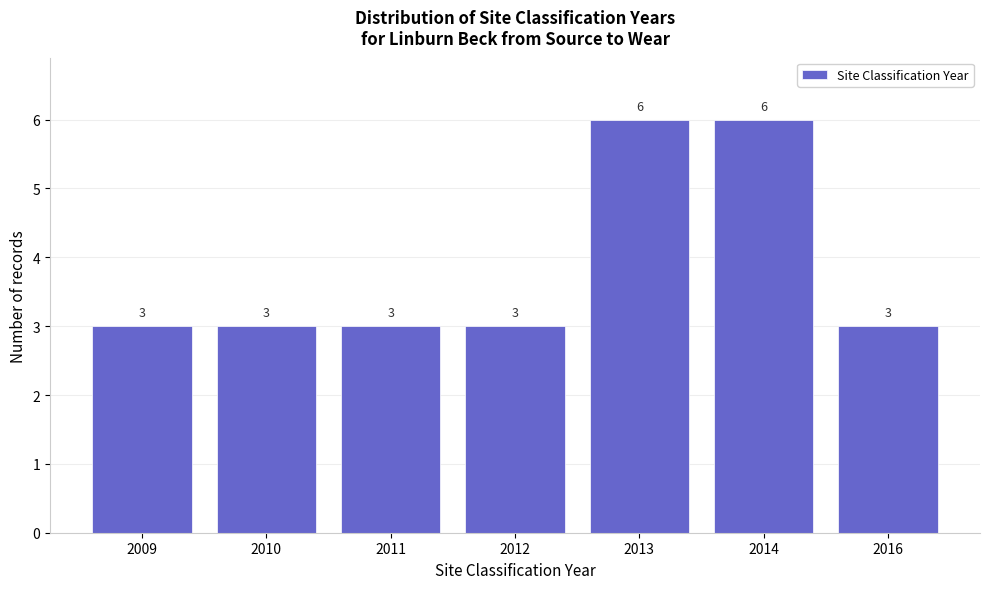

Reading left to right, extract all data points from this chart.

2009=3	2010=3	2011=3	2012=3	2013=6	2014=6	2016=3